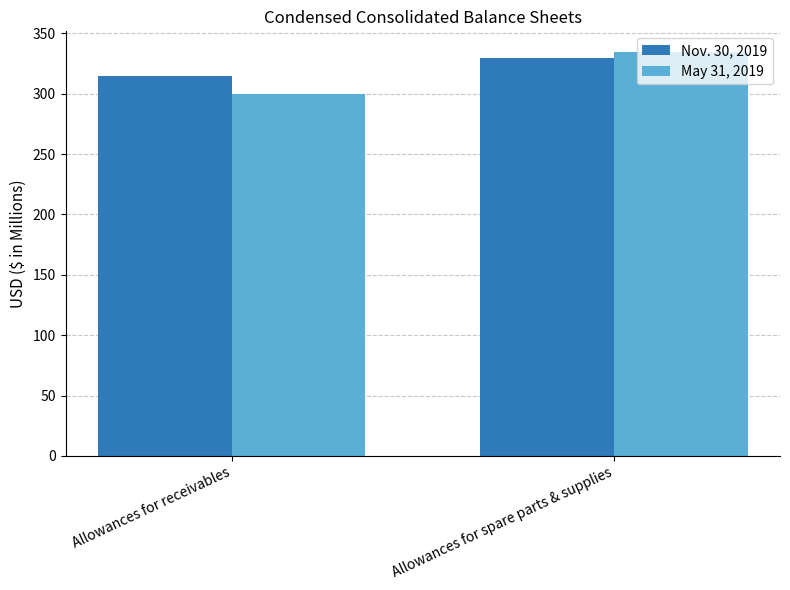

The May 31, 2019 series shows 335 at Allowances for spare parts & supplies. True or false?

True